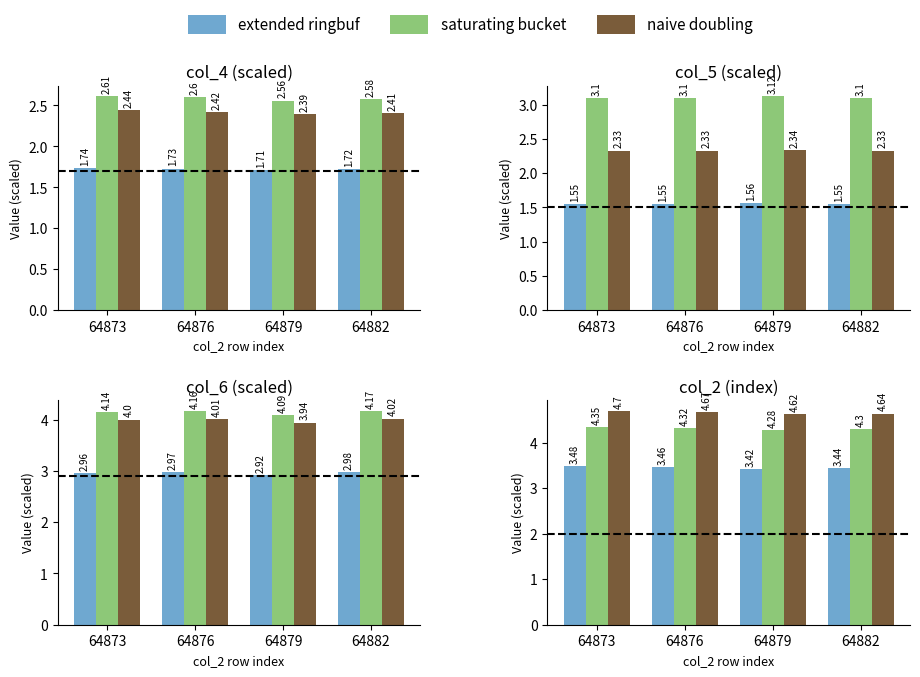

How many naive doubling values are between 4 and 5?

4